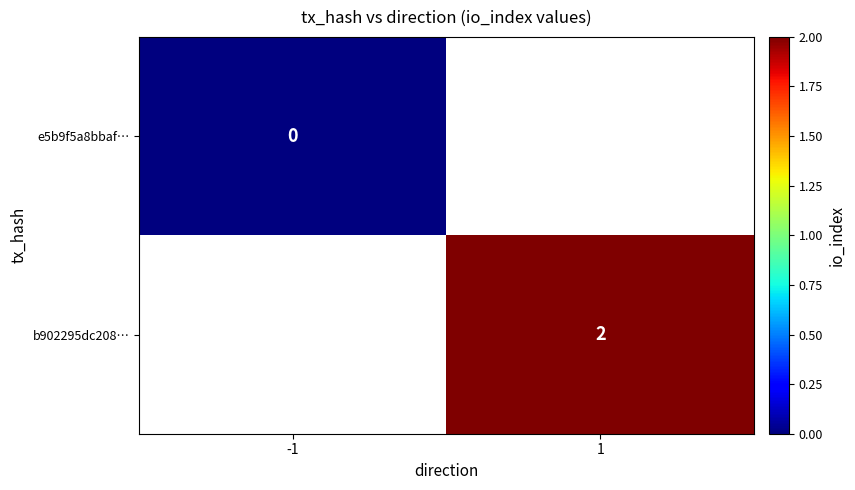

True or false: b902295dc208… has a value of 2 at 1.

True